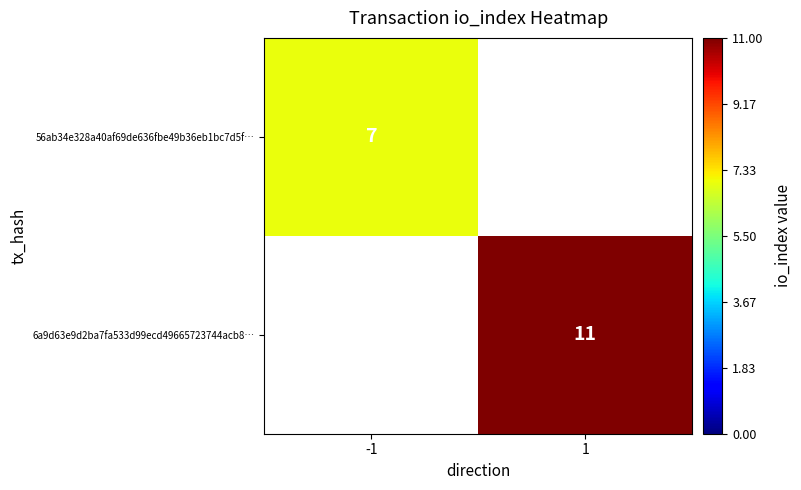

The value of 6a9d63e9d2ba7fa533d99ecd49665723744acb8… at 1 is 19. True or false?

False